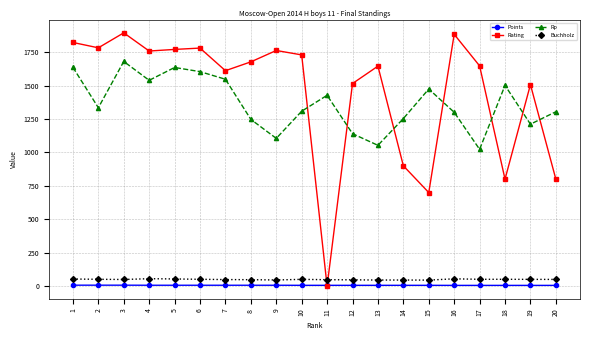

True or false: Rating has more than 2 interior local peaks.

True